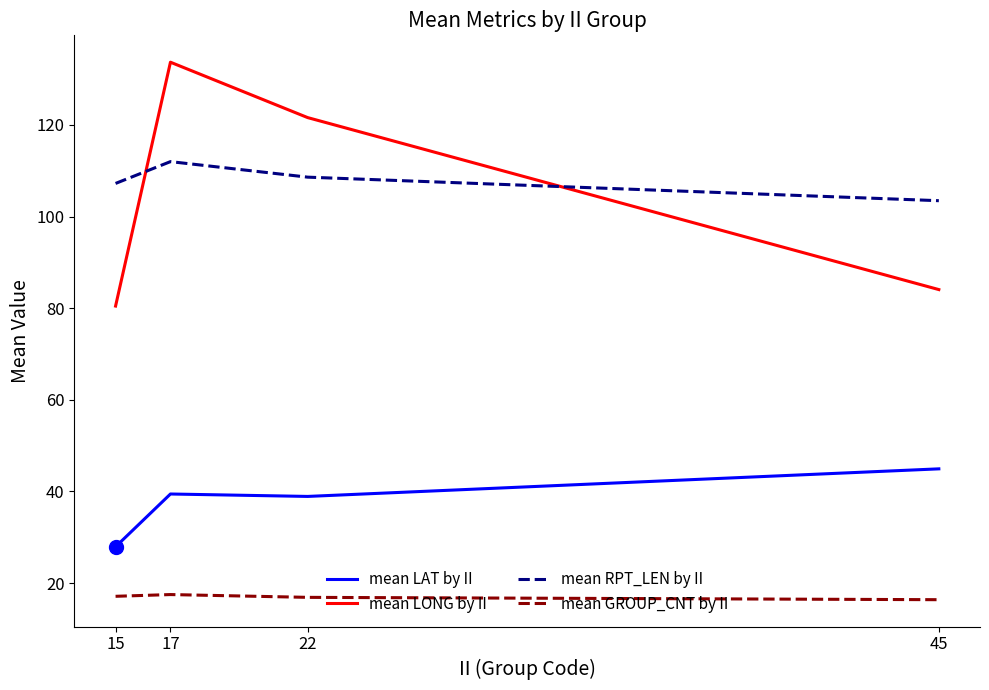

True or false: mean GROUP_CNT by II and mean RPT_LEN by II cross at least once.

False